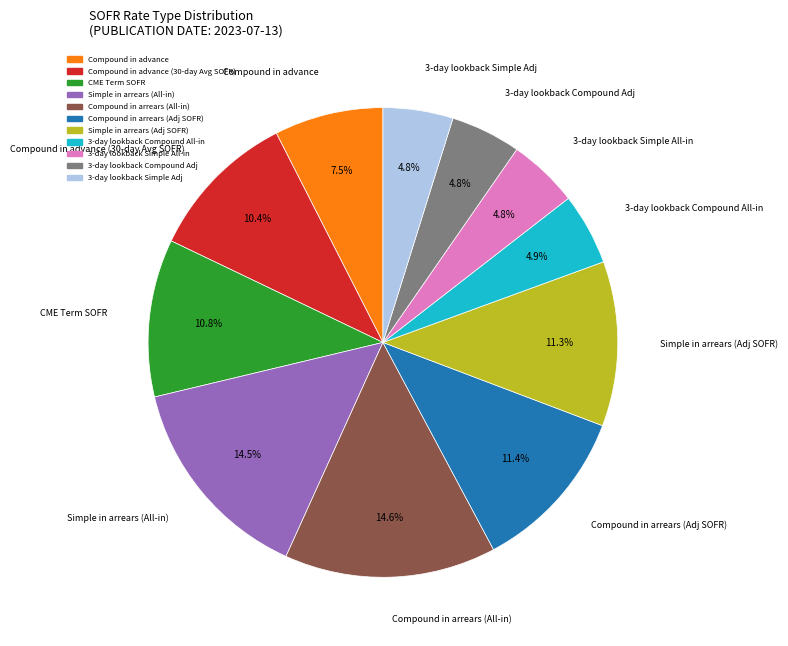

How many slices are in this pie chart?

11